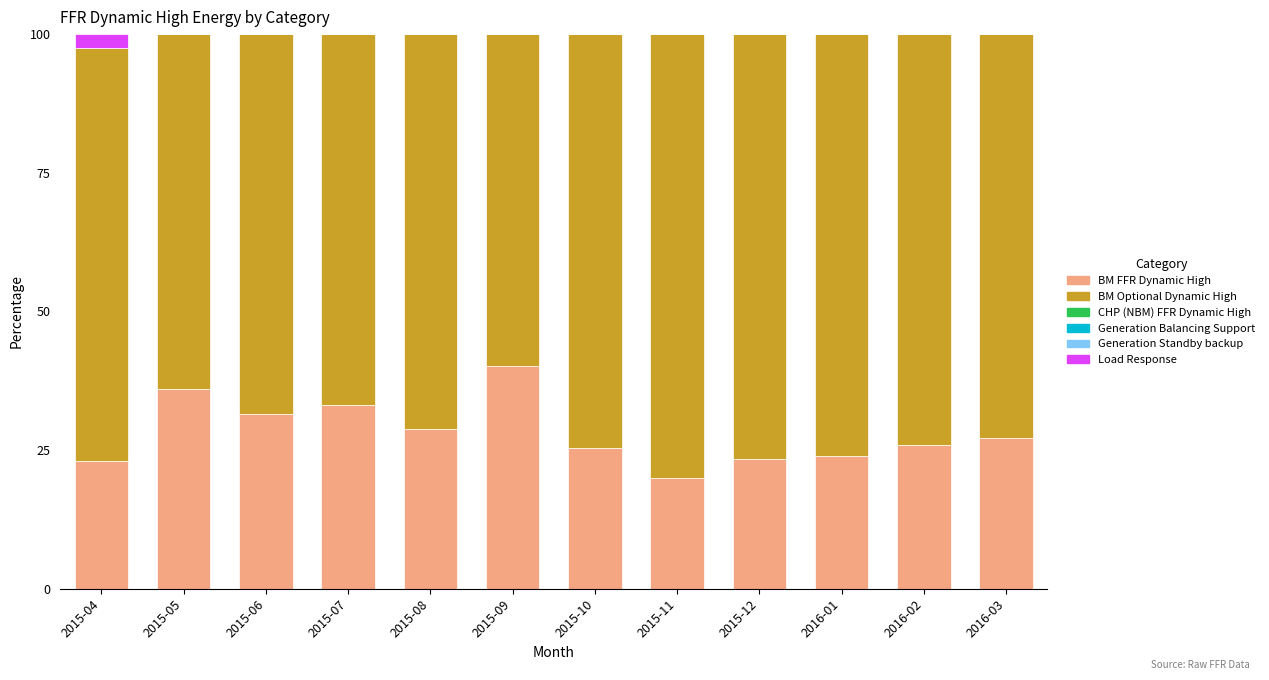

What is the total value across all series at 2015-08?

100.0